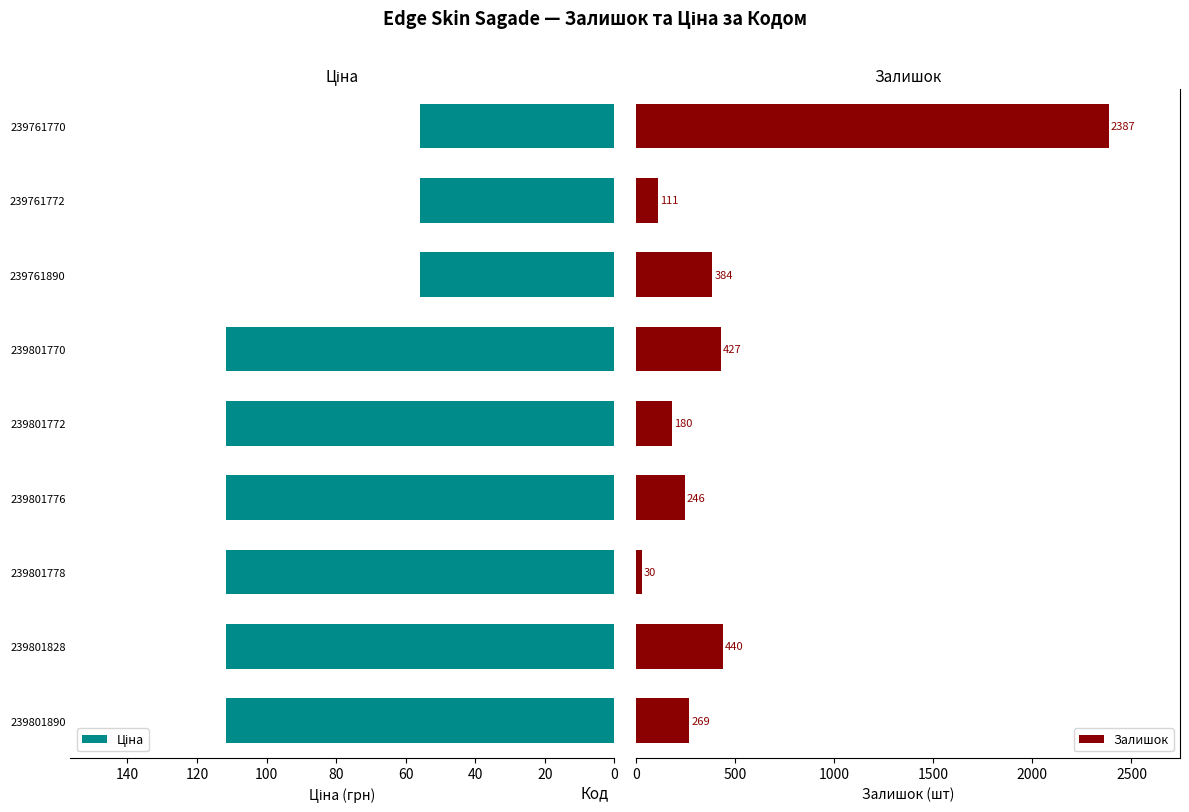

What is the lowest value of the Залишок series?

30